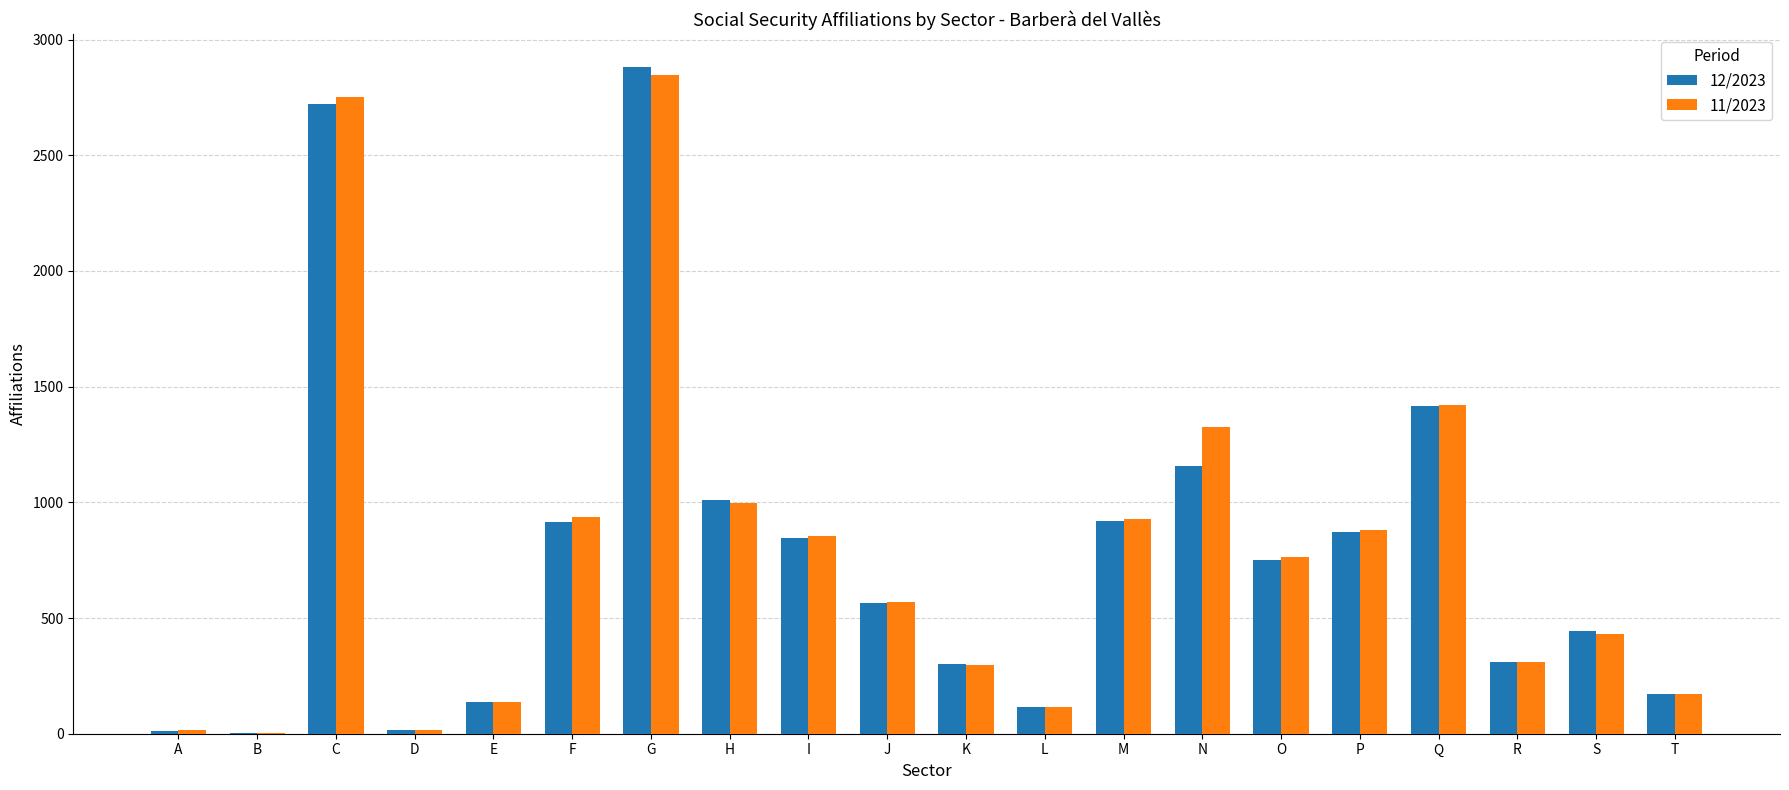

True or false: 11/2023 has a value of 447 at P.

False